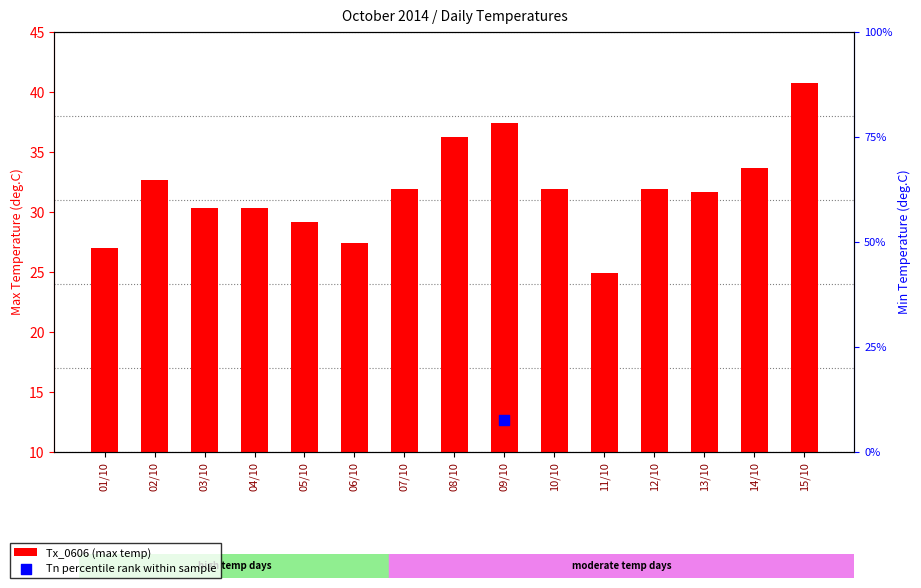

Which series reaches the maximum Y coordinate?

Tx_0606 (max temp)